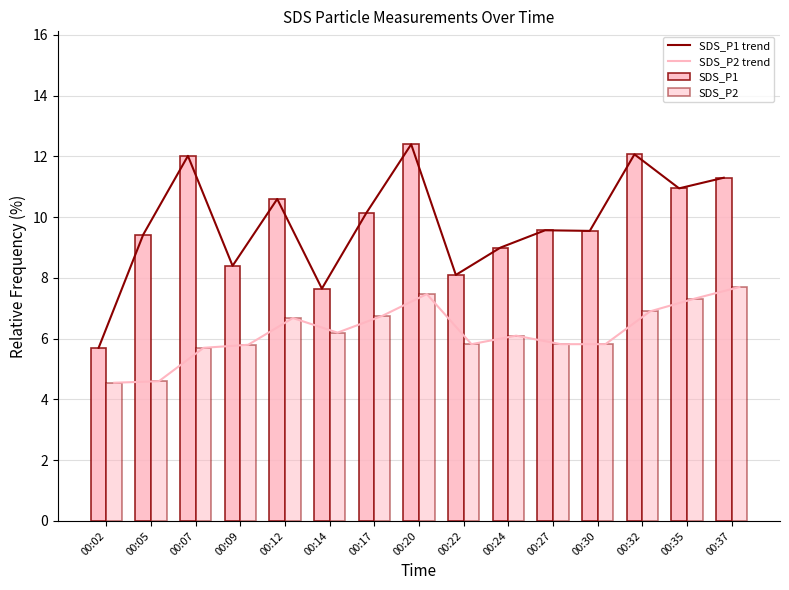

How many data points in SDS_P2 trend are less than 6?

7